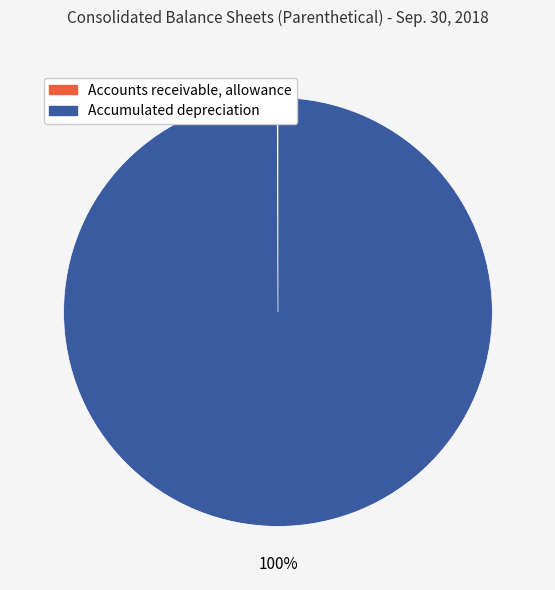

What percentage is the Accumulated depreciation slice, to the nearest percent?

100%